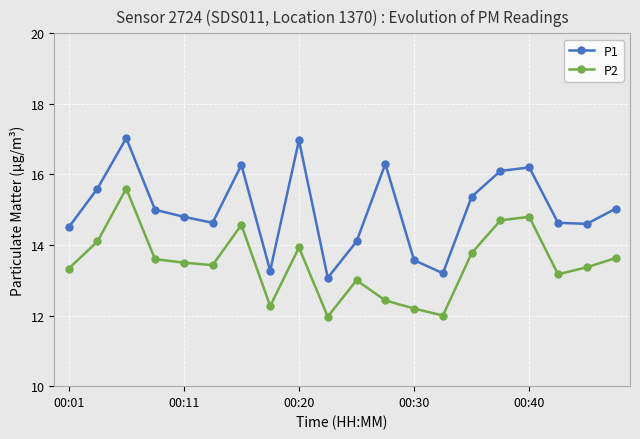

What is the difference between the maximum and minimum values in the P2 series?

3.6